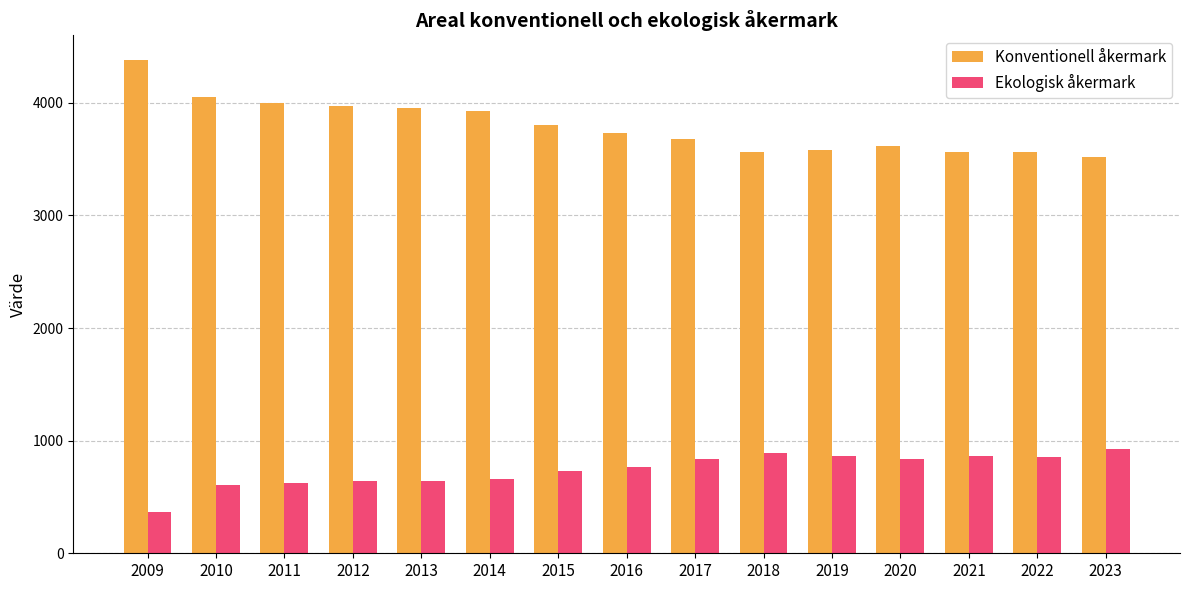

What is the sum of all Konventionell åkermark values?

56901